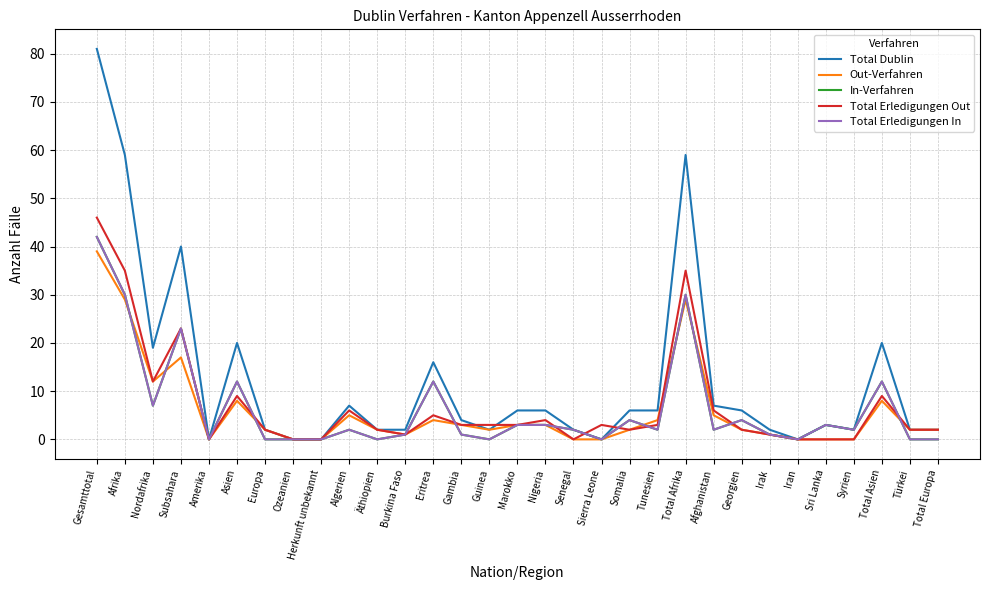

Does the chart display data point markers on the line(s)?

No